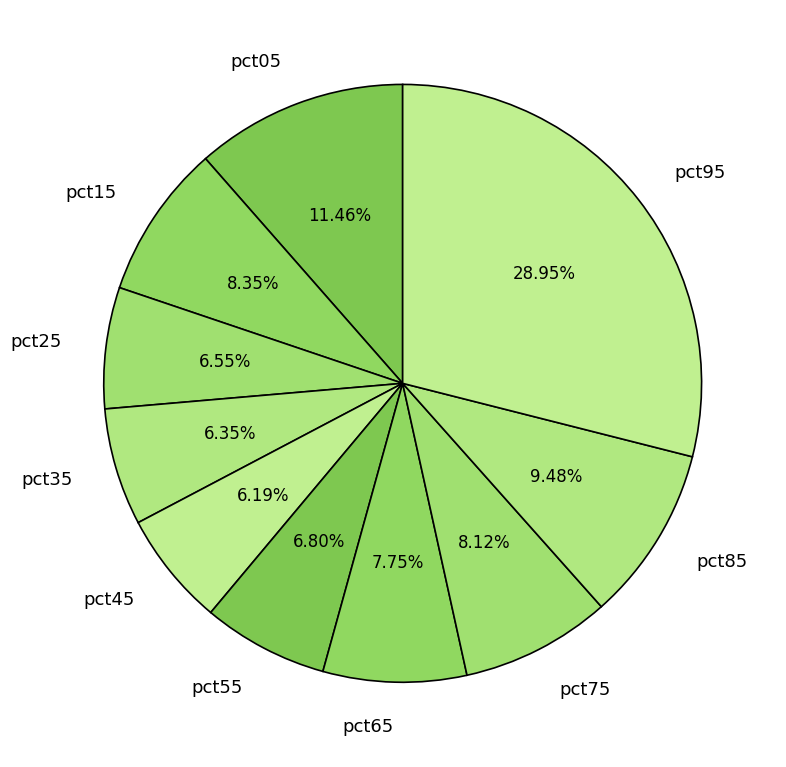

To the nearest percent, what percentage of the pie is pct05?

11%